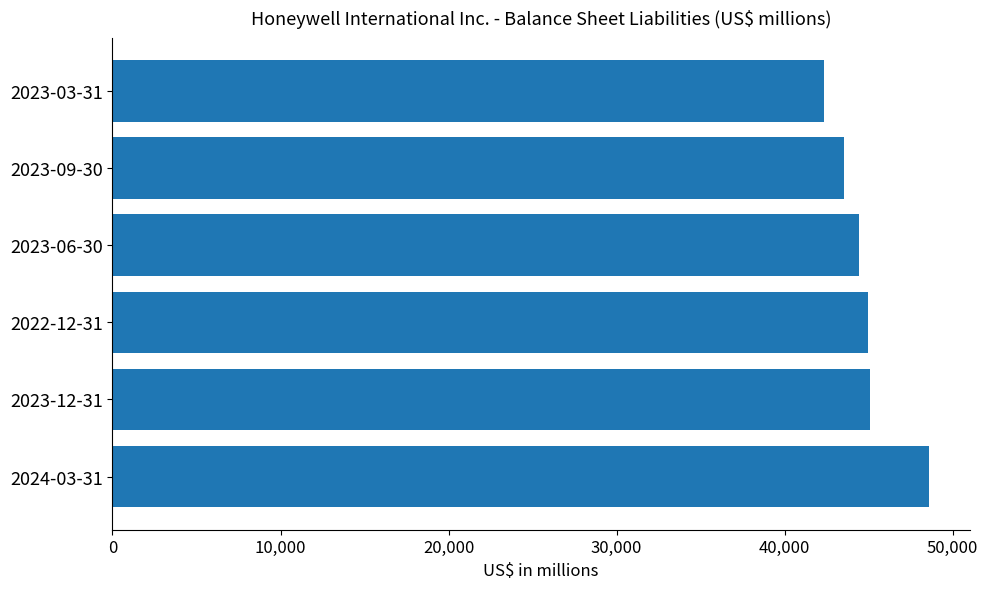

What is the difference between the maximum and minimum values?

6232